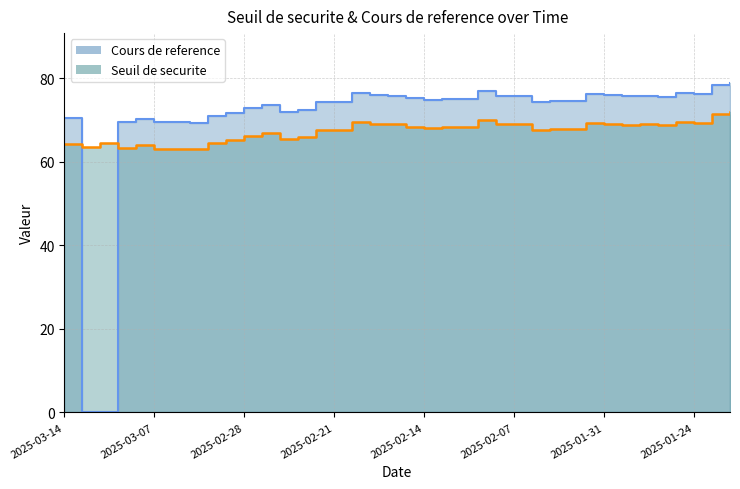

Between which two adjacent categories do Cours de reference and Seuil de securite first intersect?

2025-03-14 and 2025-03-13